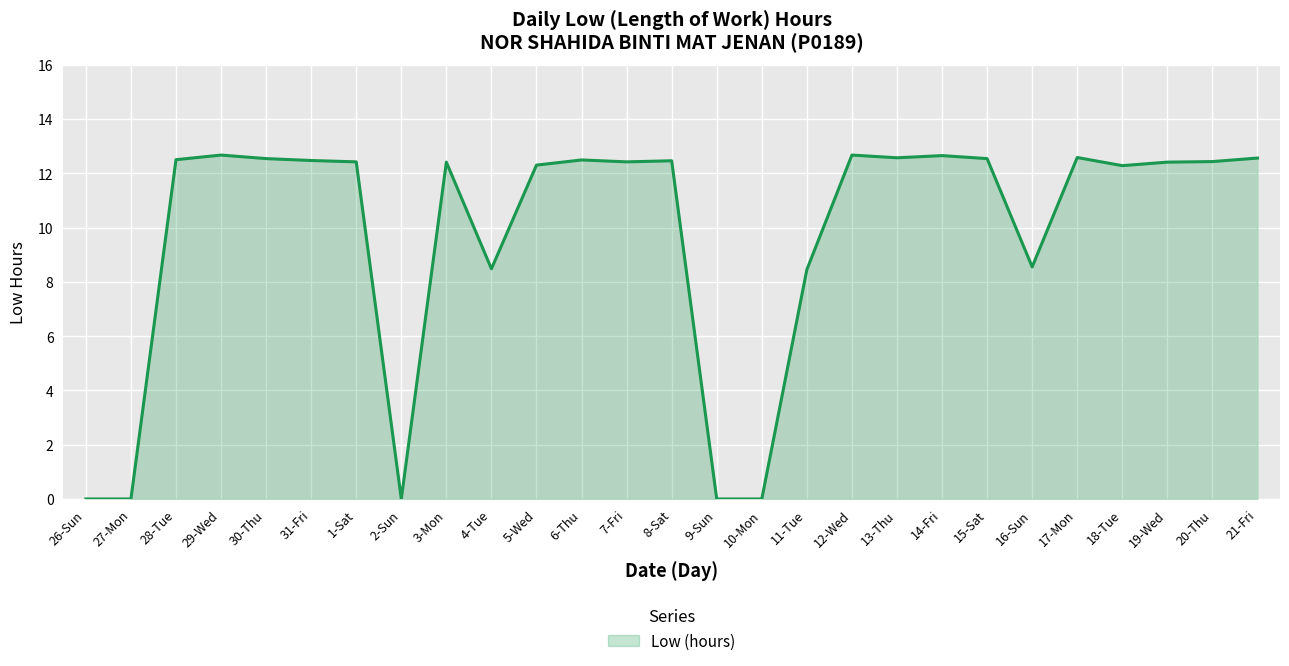

How many data points are less than 12?

8